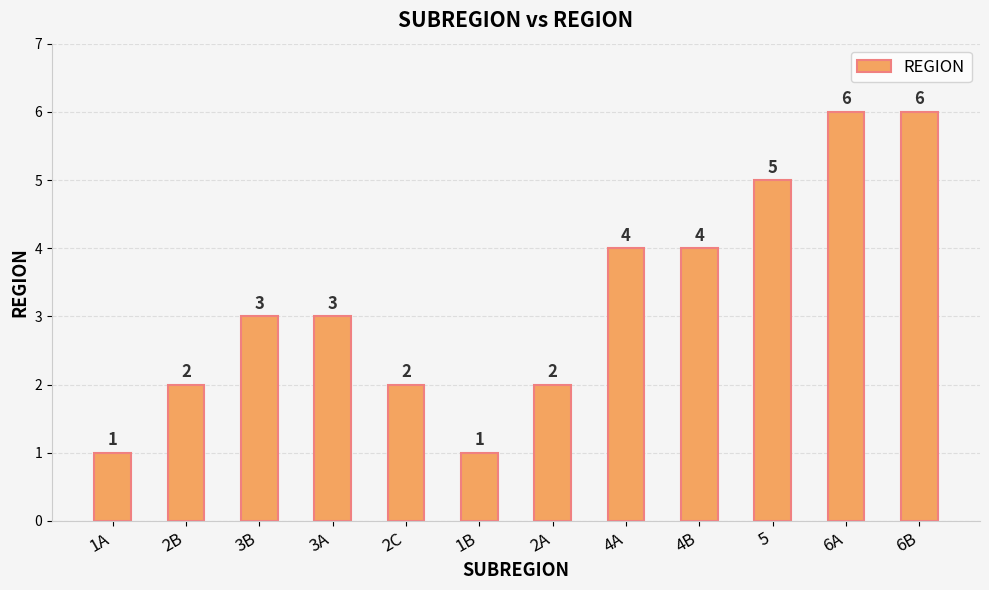

How many categories are shown in the chart?

12